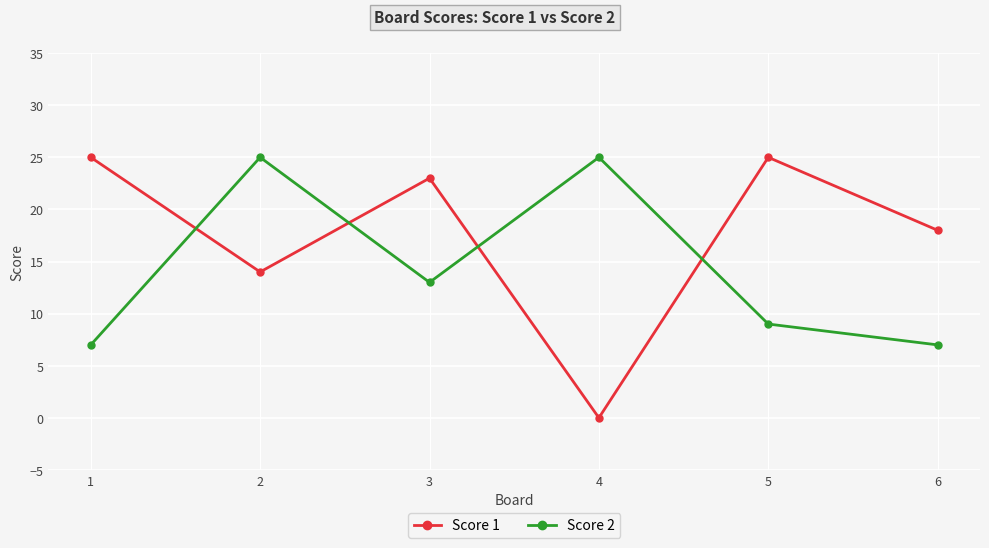

Where do Score 1 and Score 2 first cross each other?

1 and 2